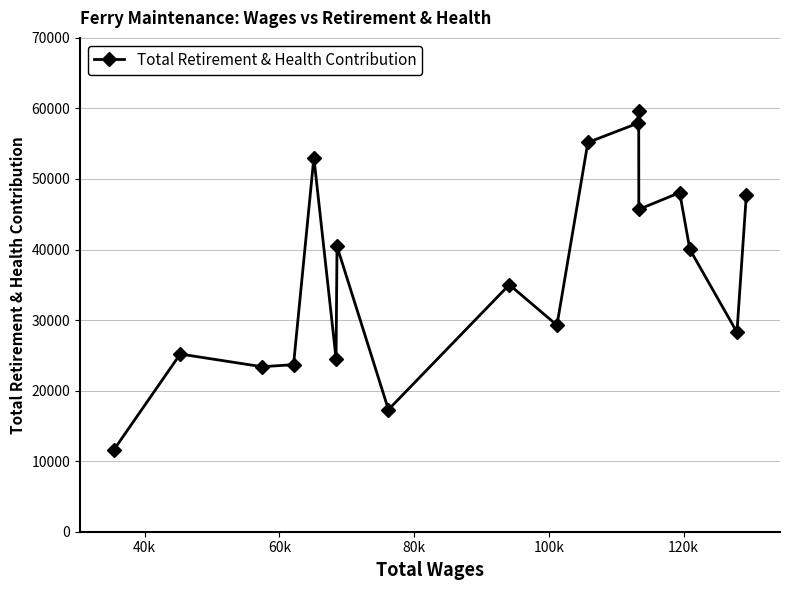

What is the sum of all values?

665920